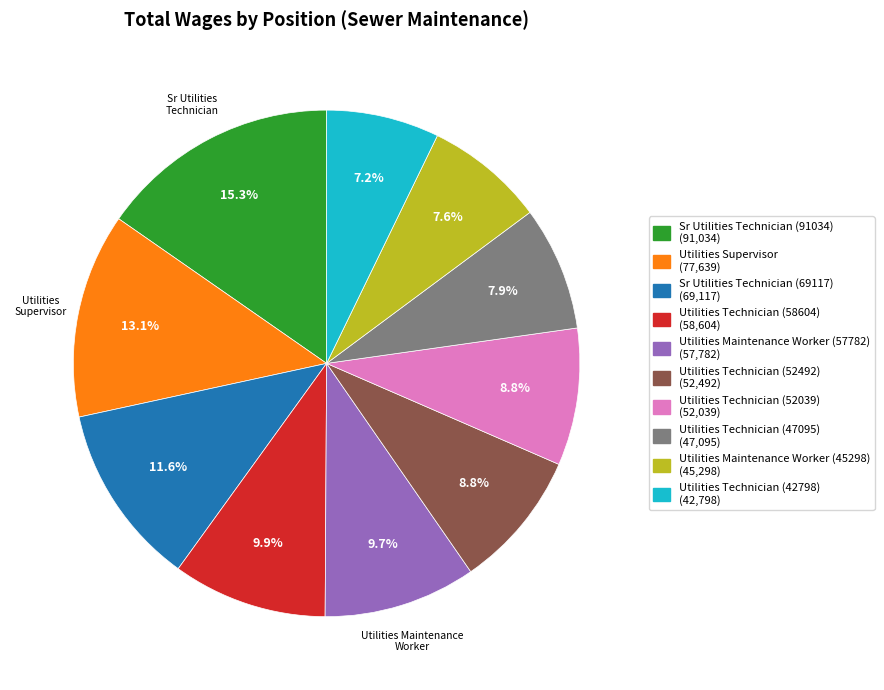

Approximately how many times larger is the value at Utilities Supervisor compared to Sr Utilities Technician (69117)?

1.1